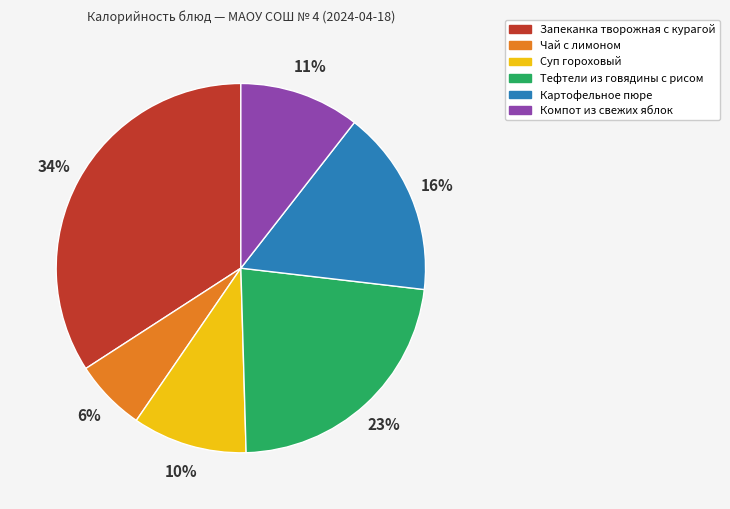

How many slices are in this pie chart?

6